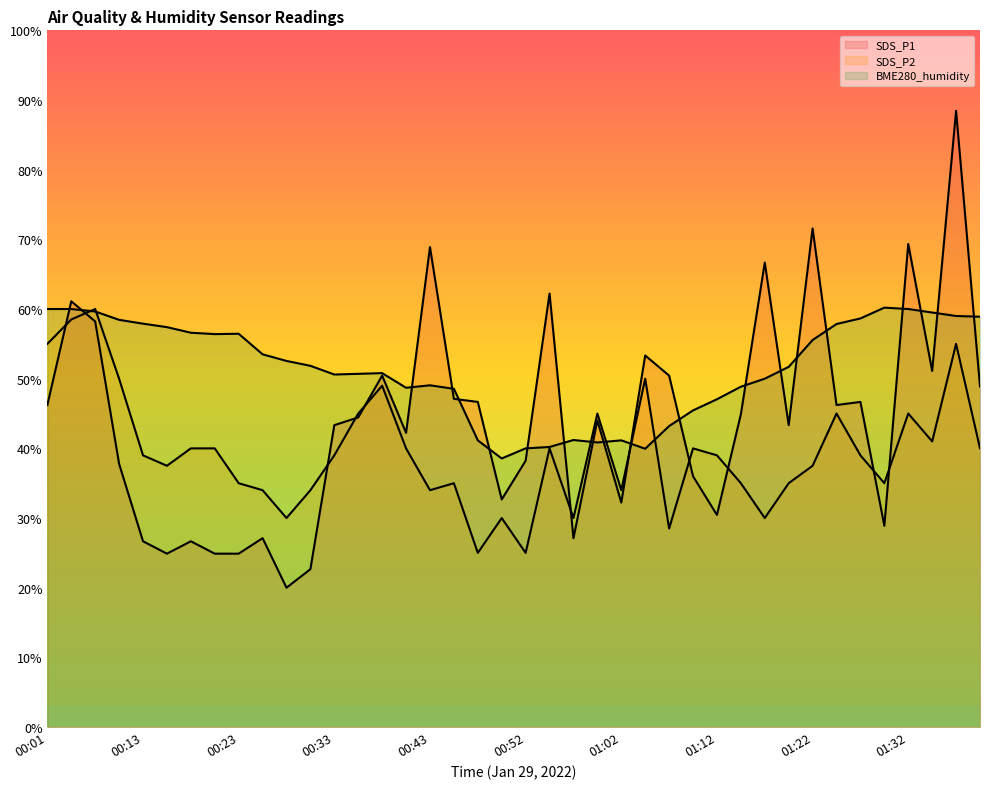

What is the label of the 1st point from the right?

01:39